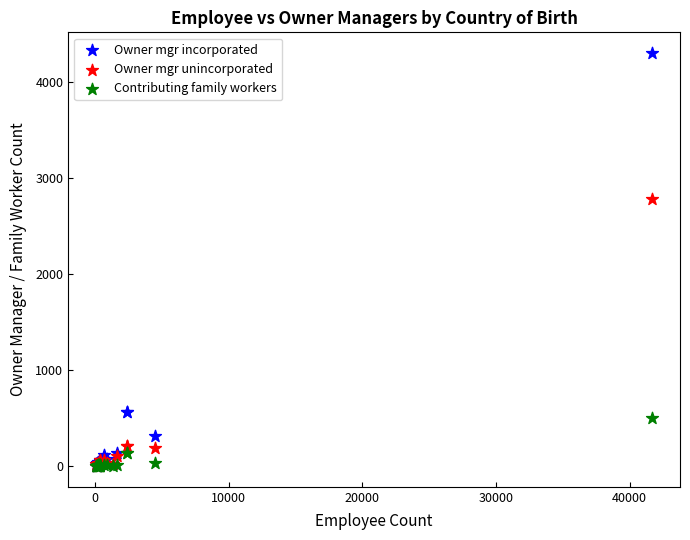

In the Owner mgr incorporated series, what Y value is closest to 2153?

563